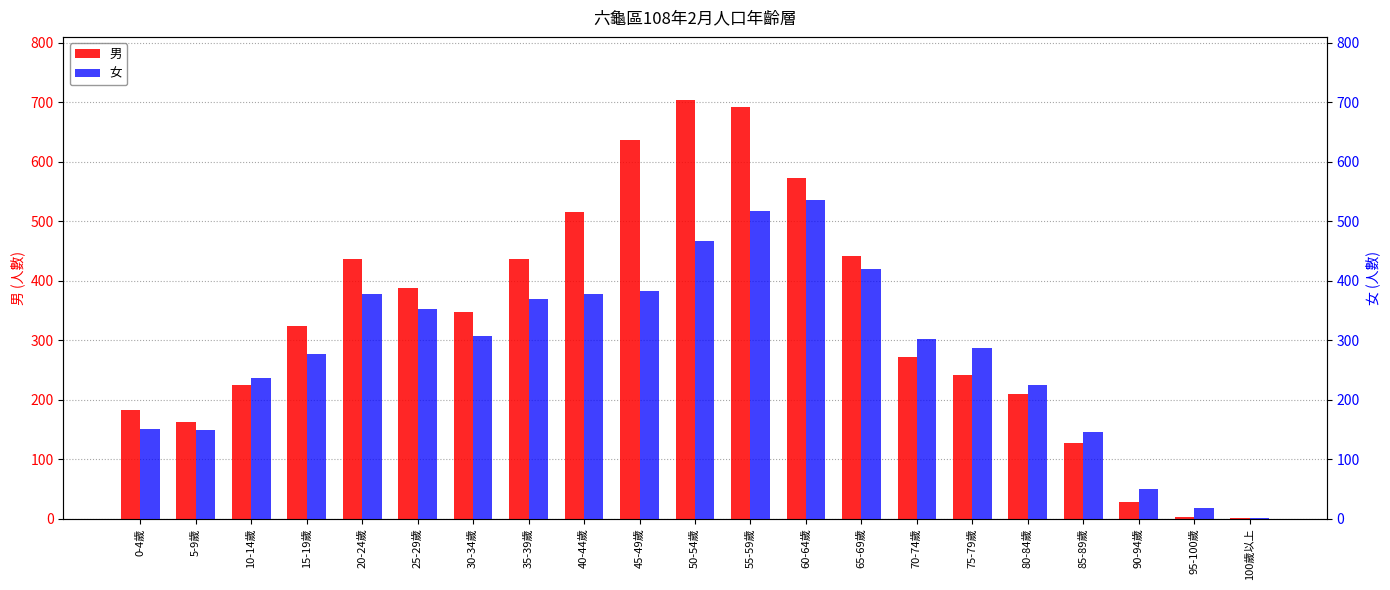

What is the lowest value of the 女 series?

1